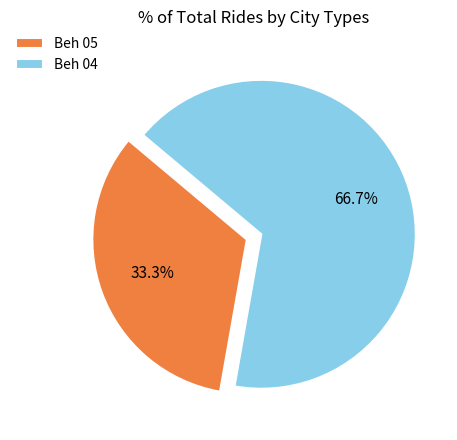

Approximately how many times larger is the value at Beh 04 compared to Beh 05?

2.0